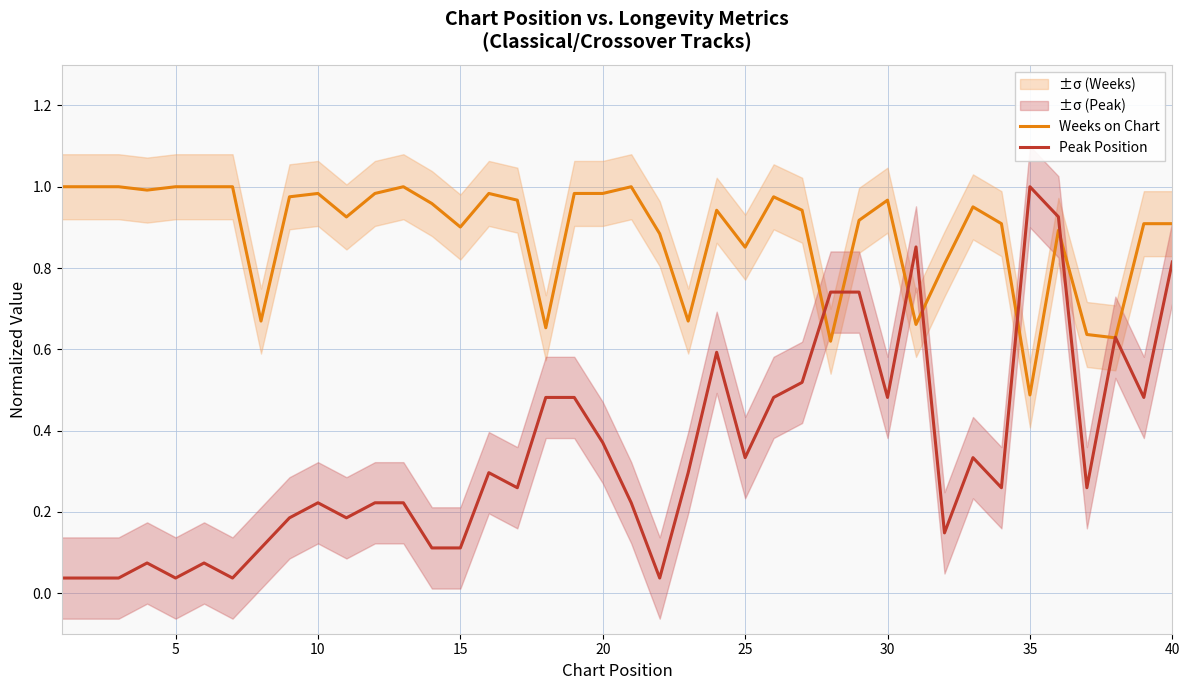

Reading left to right, list all the values displayed in this chart.

Weeks on Chart: 1.0	1.0	1.0	1.0	1.0	1.0	1.0	0.7	1.0	1.0	0.9	1.0	1.0	1.0	0.9	1.0	1.0	0.7	1.0	1.0	1.0	0.9	0.7	0.9	0.9	1.0	0.9	0.6	0.9	1.0	0.7	0.8	1.0	0.9	0.5	0.9	0.6	0.6	0.9	0.9
Peak Position: 0.0	0.0	0.0	0.1	0.0	0.1	0.0	0.1	0.2	0.2	0.2	0.2	0.2	0.1	0.1	0.3	0.3	0.5	0.5	0.4	0.2	0.0	0.3	0.6	0.3	0.5	0.5	0.7	0.7	0.5	0.9	0.1	0.3	0.3	1.0	0.9	0.3	0.6	0.5	0.8